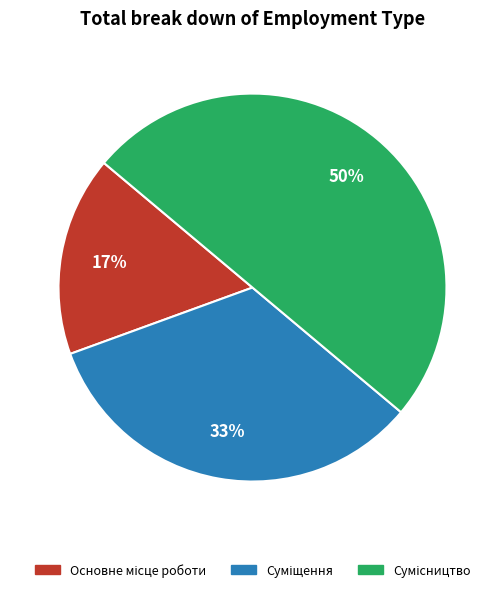

To the nearest percent, what is the average slice percentage?

33%